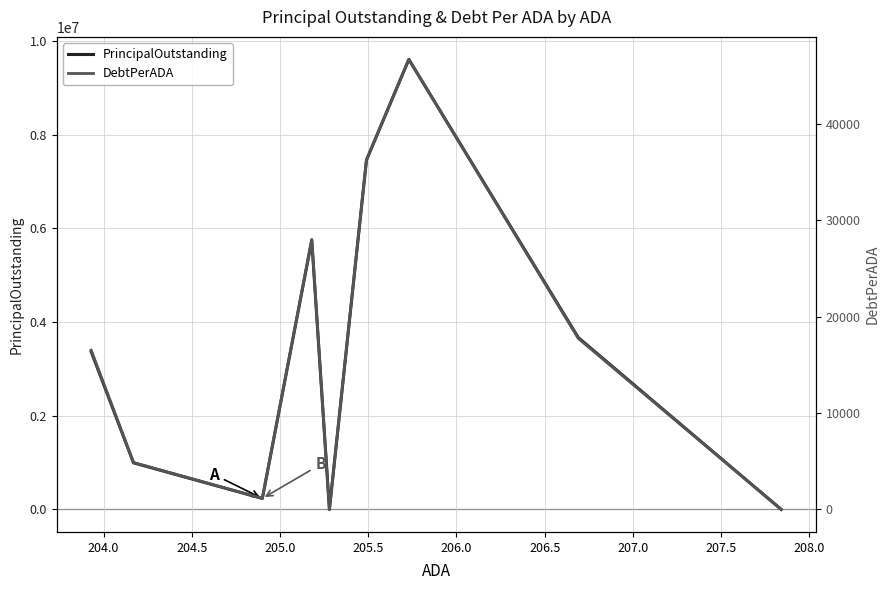

What is the maximum value for PrincipalOutstanding?

9610000